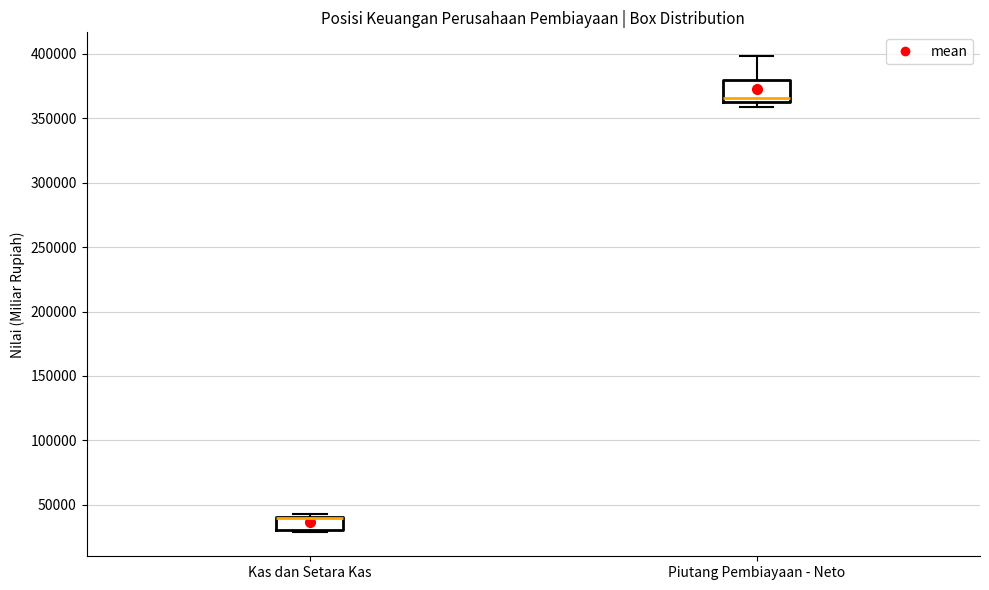

Comparing the boxes themselves (not the whiskers), which one is the tallest?

Piutang Pembiayaan - Neto